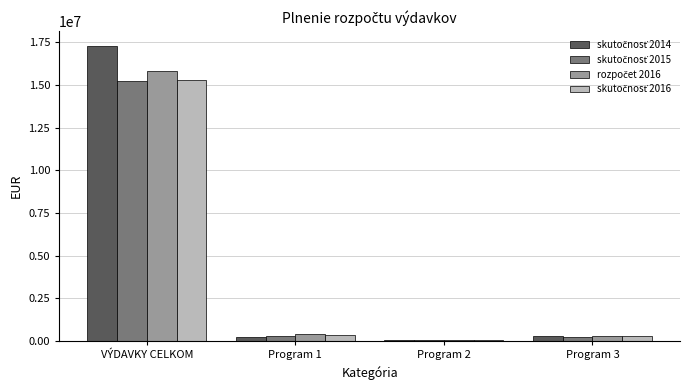

At which category is the sum across all series the highest?

VÝDAVKY CELKOM